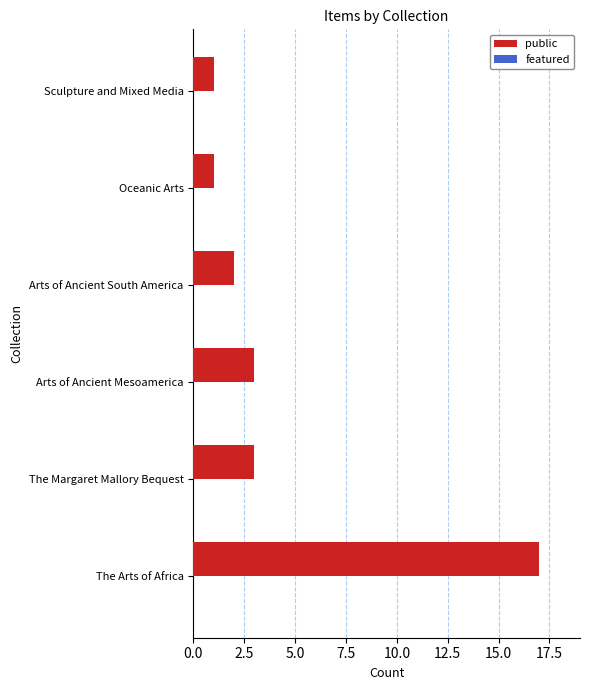

What is the greatest value displayed?

17